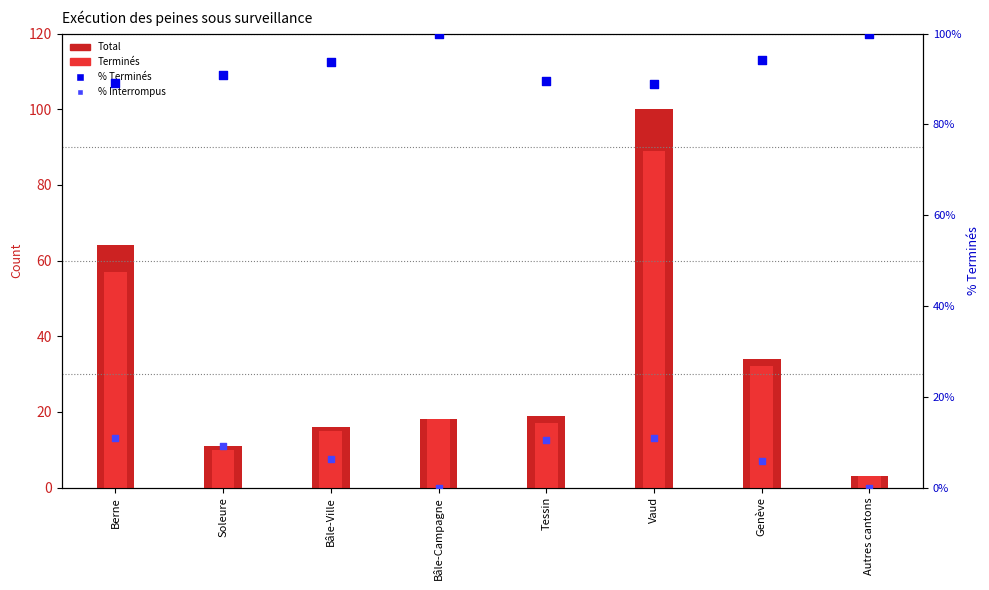

What are all the series names shown in the legend?

Total, Terminés, % Terminés, % Interrompus